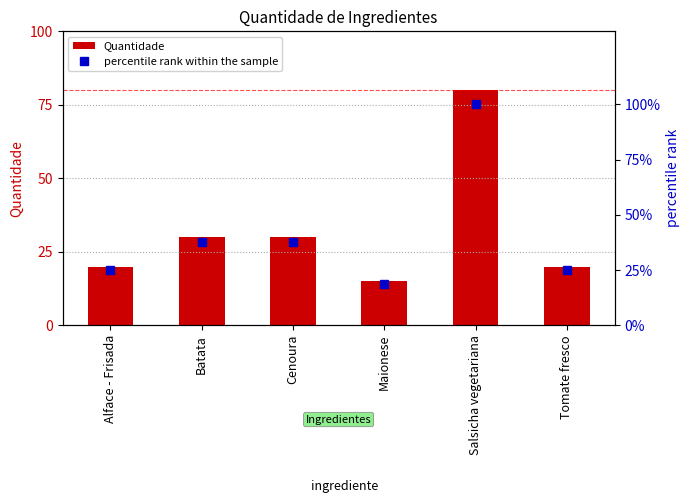

Reading right to left, list all the values displayed in this chart.

Quantidade: 20.0	80.0	15.0	30.0	30.0	20.0
percentile rank within the sample: 25.0	100.0	18.8	37.5	37.5	25.0